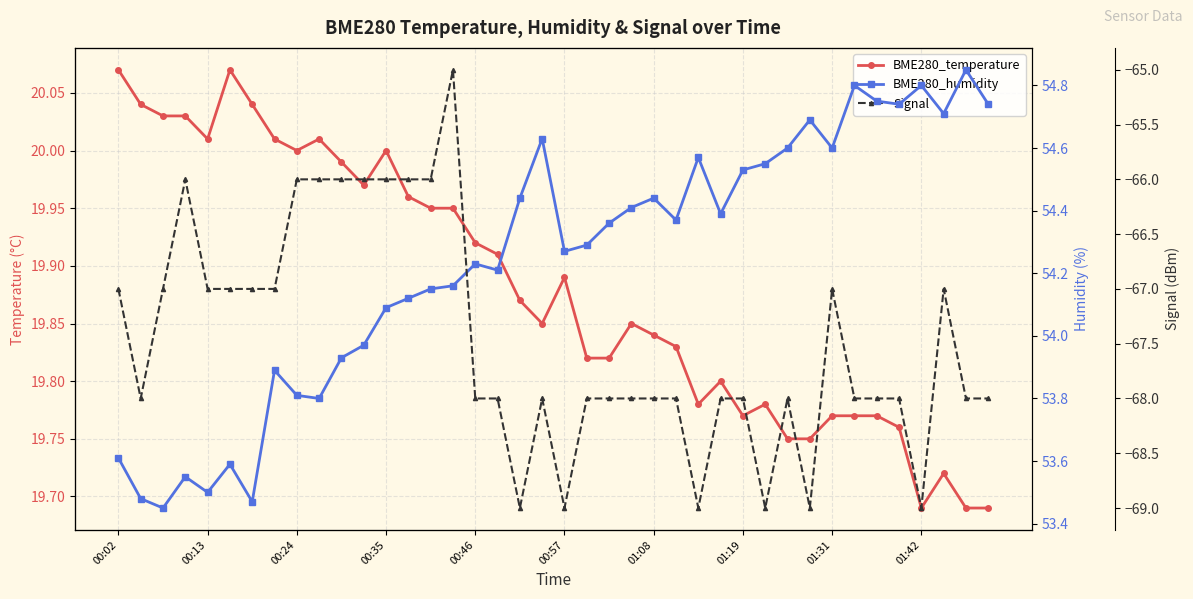

What is the difference between the maximum and second lowest values in the BME280_humidity series?

1.4